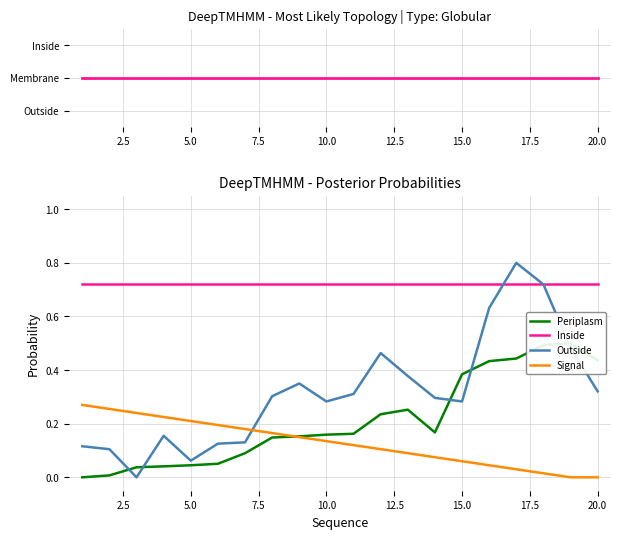

True or false: Signal and Topology cross at least once.

False